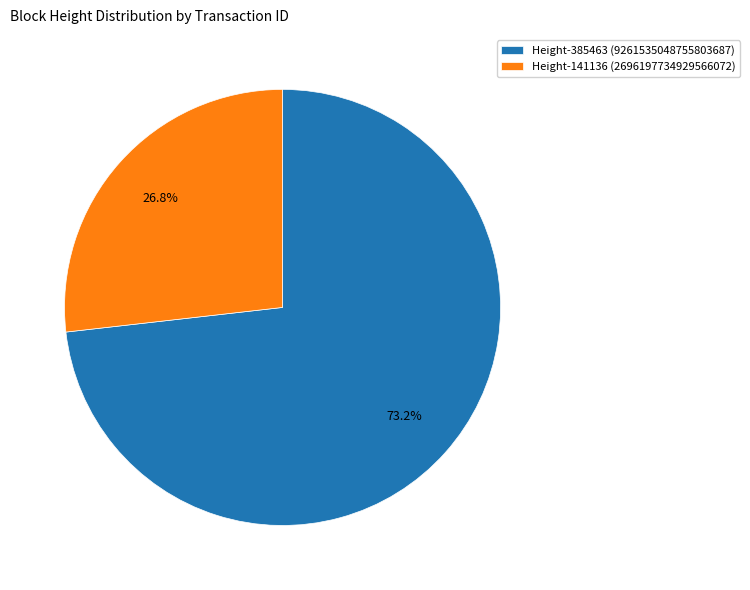

What is the ratio of the value at Height-385463 (9261535048755803687) to the value at Height-141136 (2696197734929566072)?

2.7